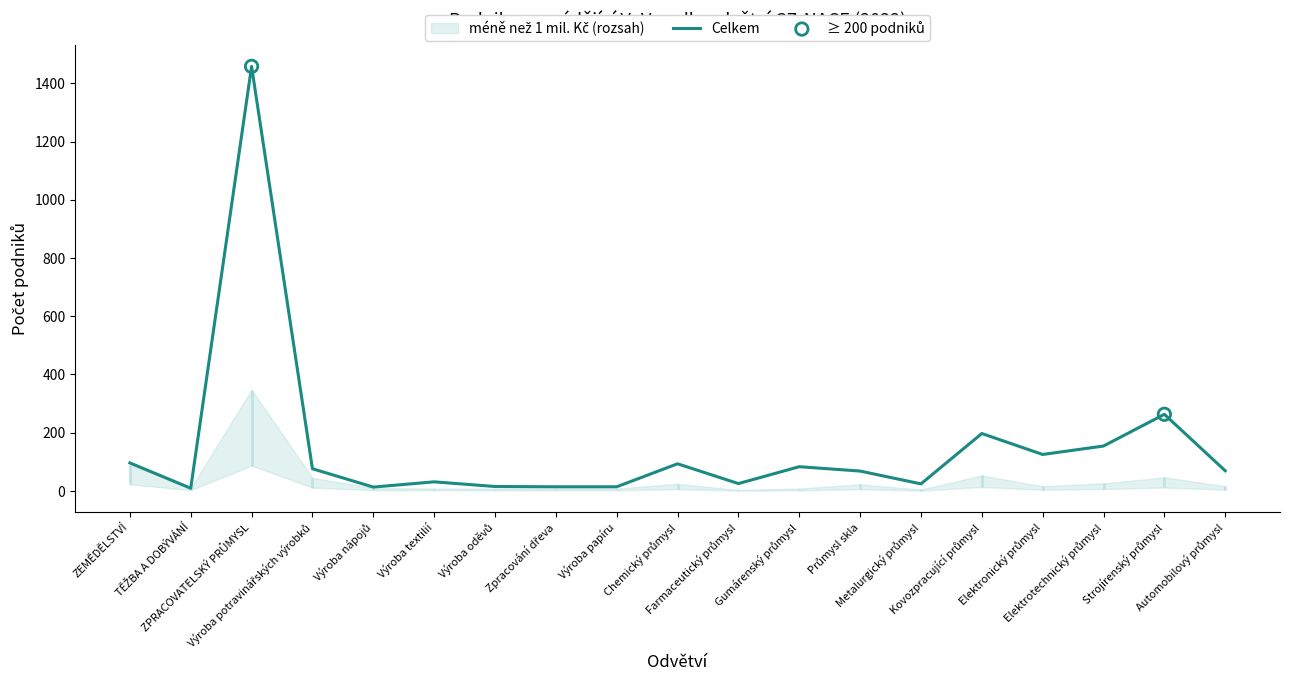

Approximately how many times larger is the value at Farmaceutický průmysl compared to Chemický průmysl?

0.3